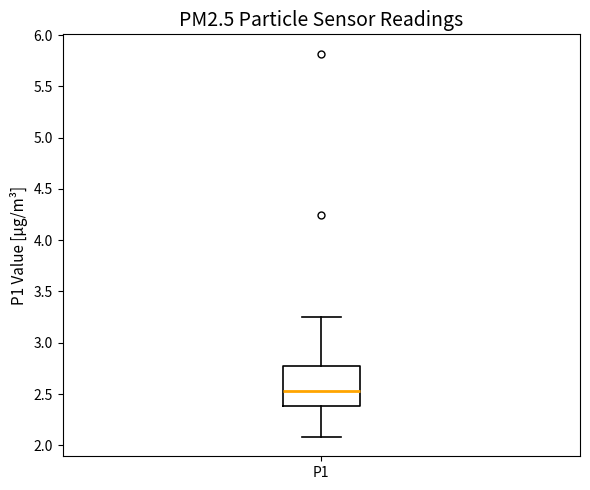

Transcribe this box plot: give where the median line is, the range the box spans, and where the two whiskers end, as read against the y-axis. The values are not printed on the chart, so give them approximately, as read against the axis.

median 2.55, box 2.40 to 2.75, whiskers 2.10 to 3.25